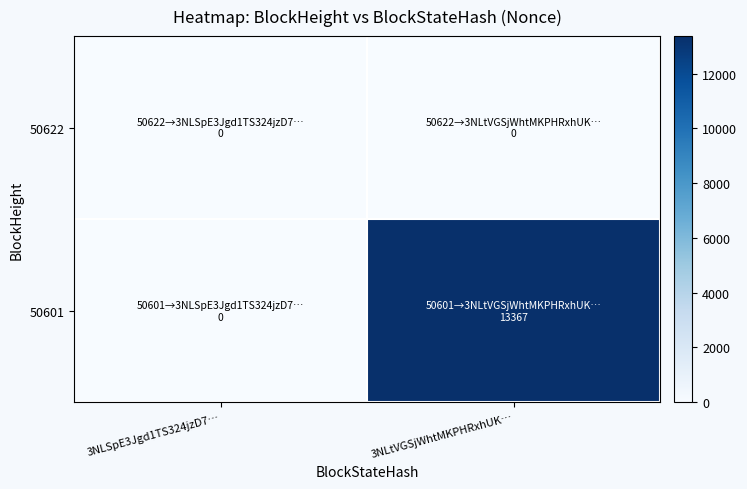

Which series has the largest total across all categories?

50601